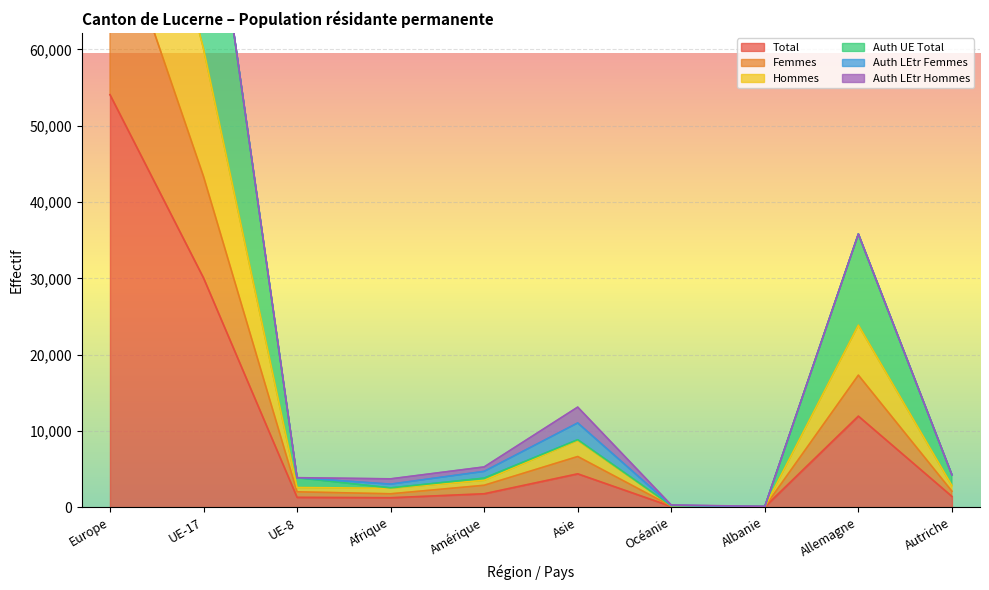

True or false: Total has a value of 6413 at Asie.

False